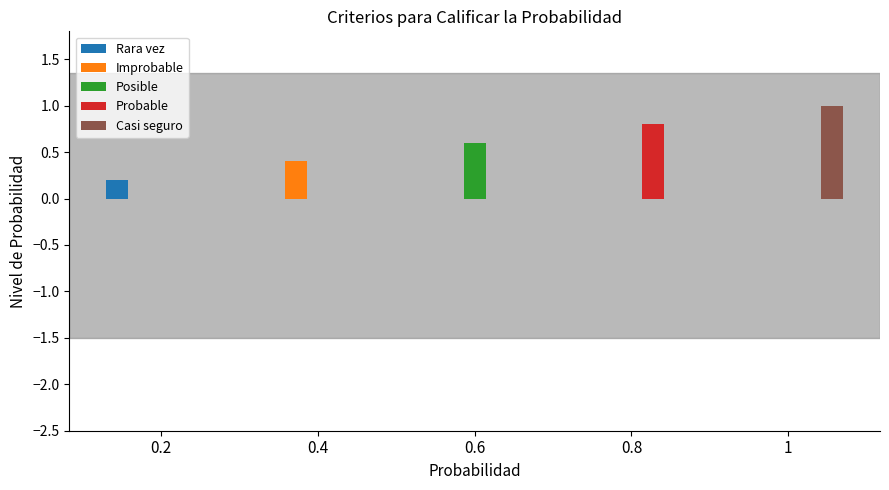

Is it true that Improbable equals 0.6 at 0.4?

False